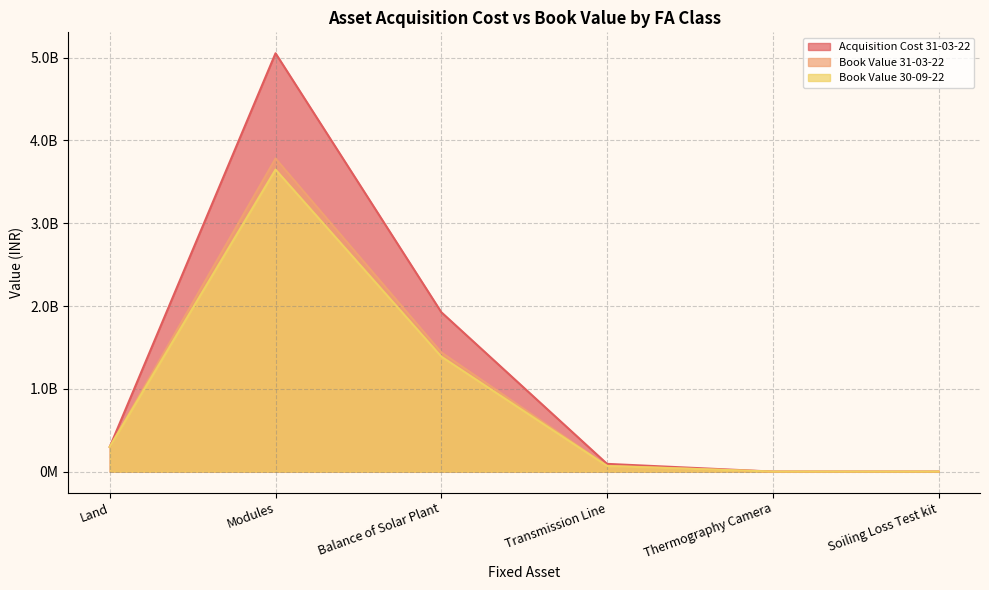

True or false: Book Value 31-03-22 has a value of 396796532.3 at Land.

False